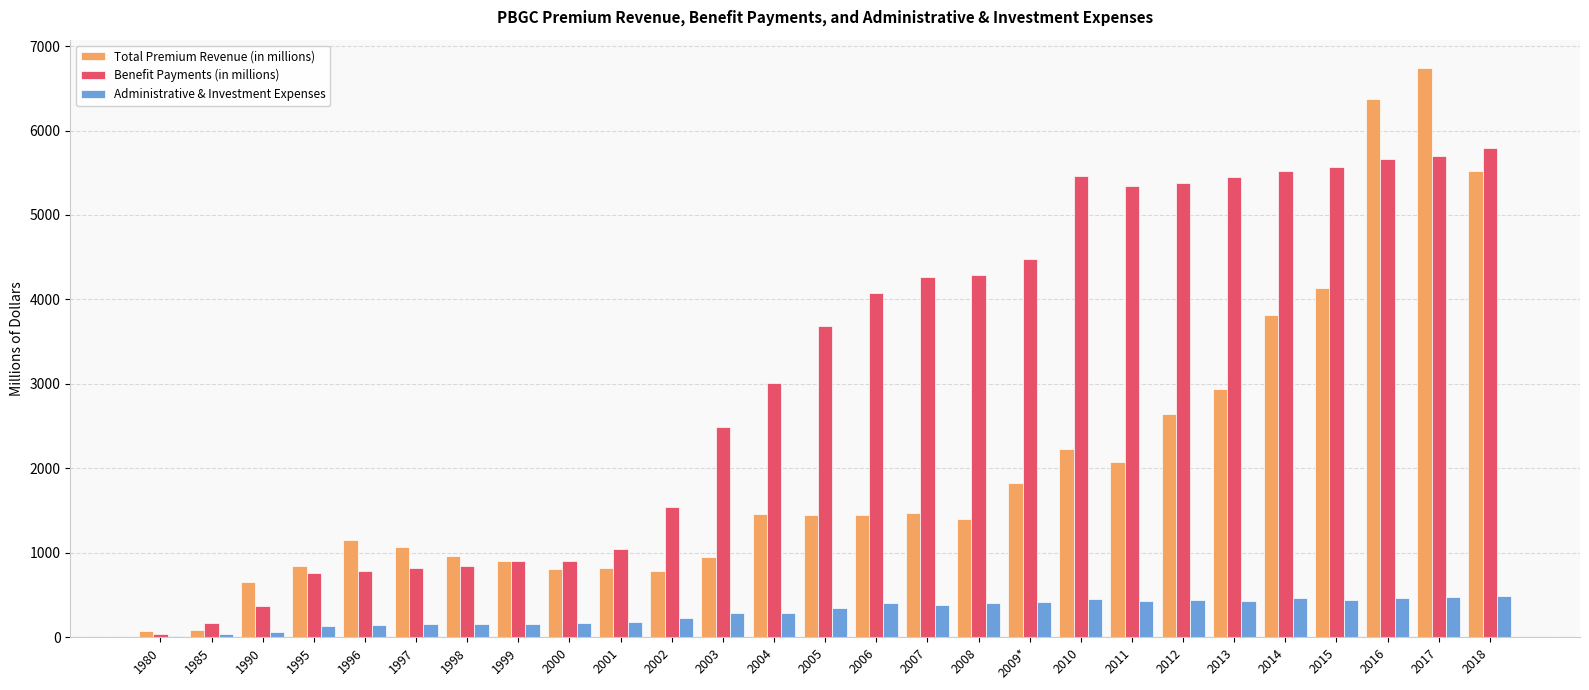

Is it true that Benefit Payments (in millions) equals 7989 at 2012?

False